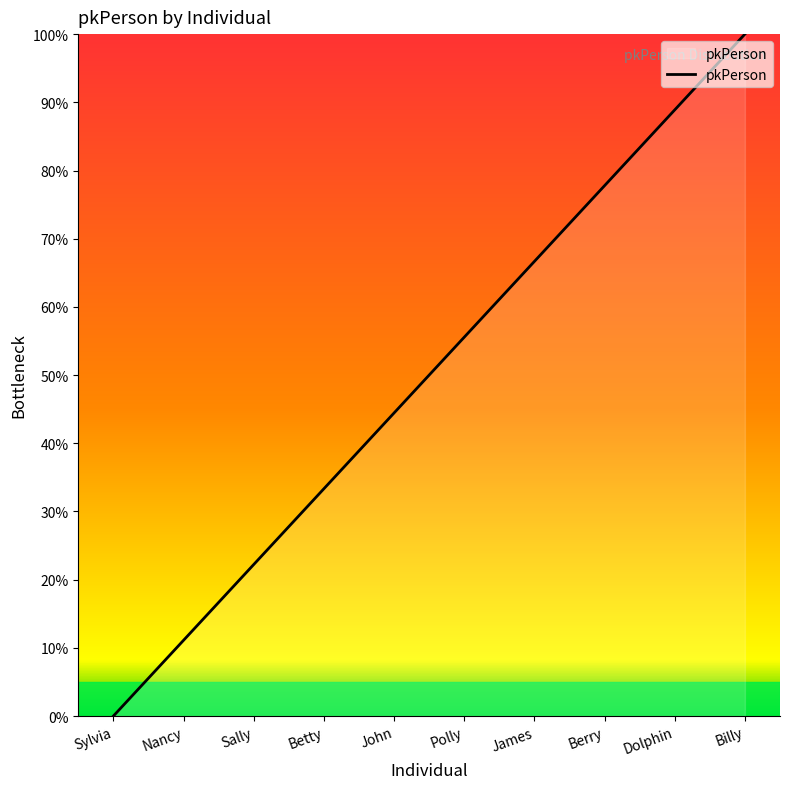

Is it true that the value at Billy is 146.6?

False